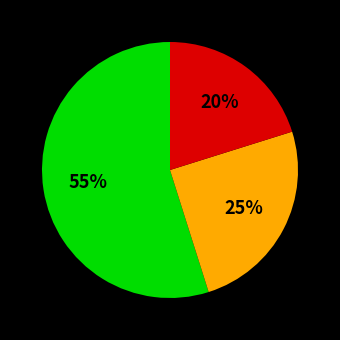

To the nearest percent, what is the average slice percentage?

33%